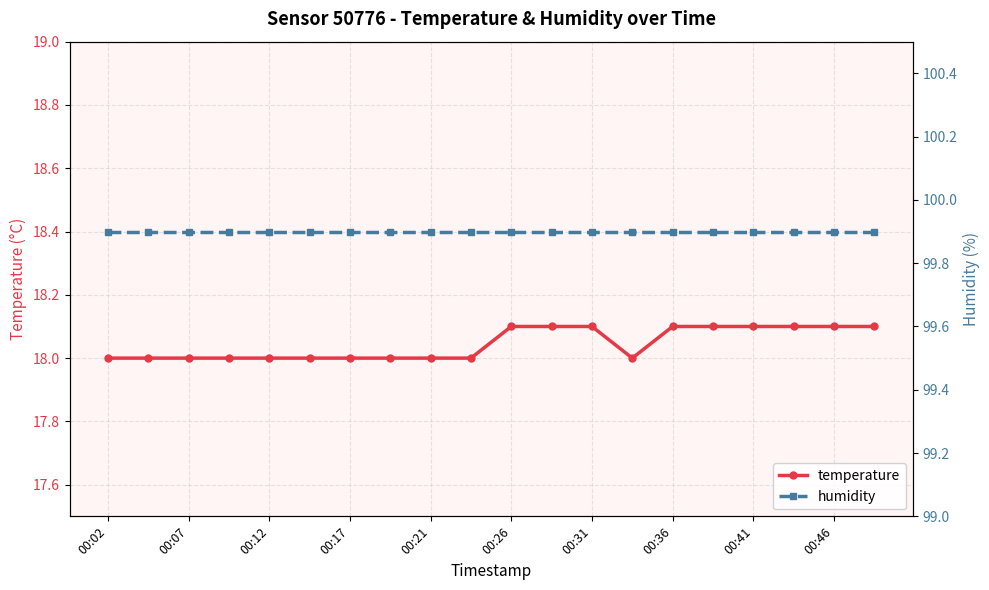

What are all the series names shown in the legend?

temperature, humidity